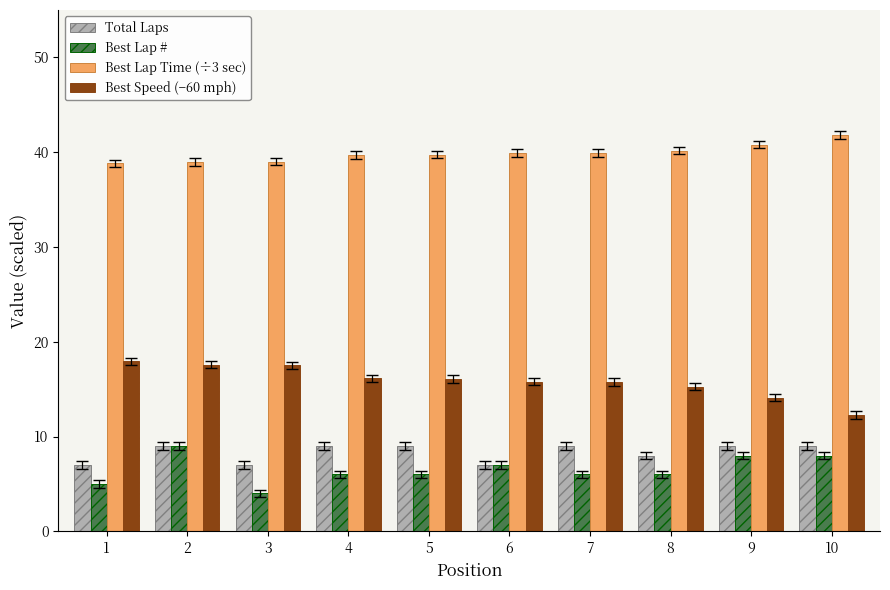

What is the sum of all Best Lap Time (÷3 sec) values?

398.9